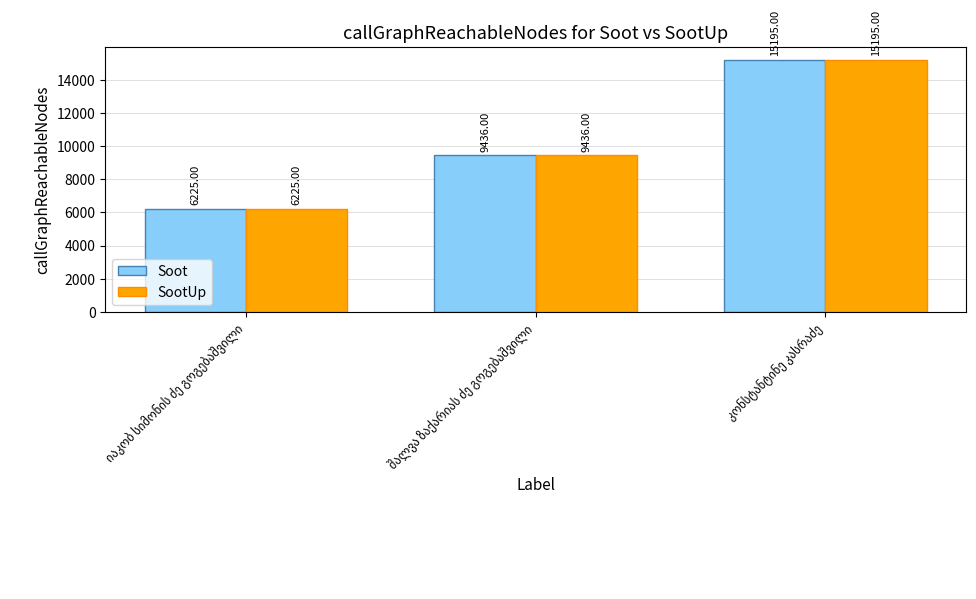

What is the difference between the maximum and minimum values in the SootUp series?

8970